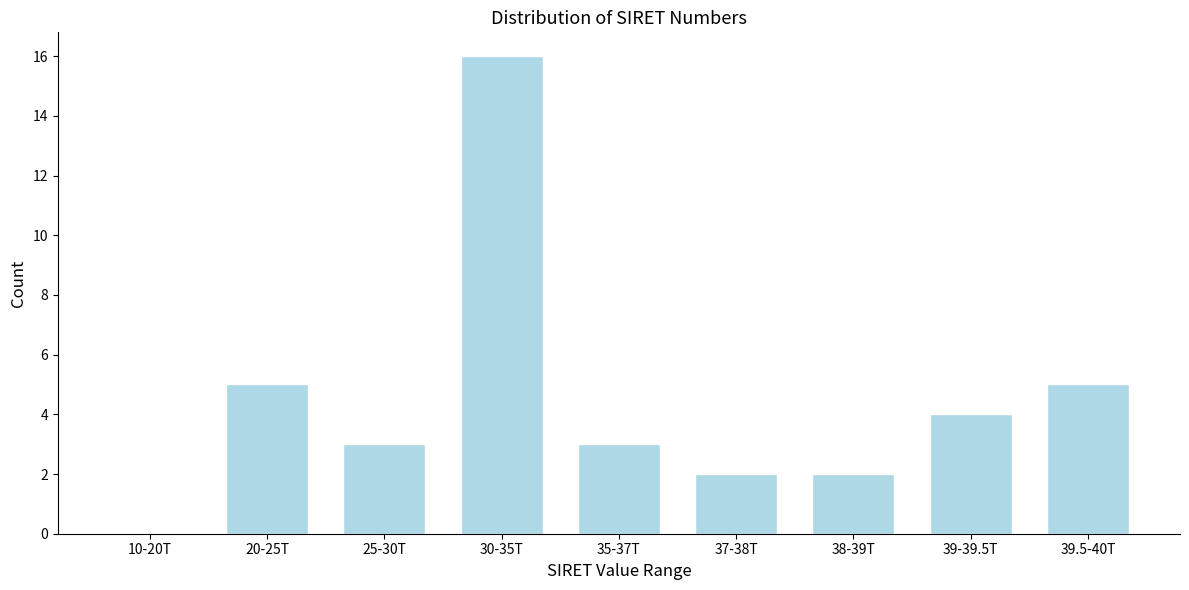

Reading left to right, list all the values displayed in this chart.

10-20T=0	20-25T=5	25-30T=3	30-35T=16	35-37T=3	37-38T=2	38-39T=2	39-39.5T=4	39.5-40T=5